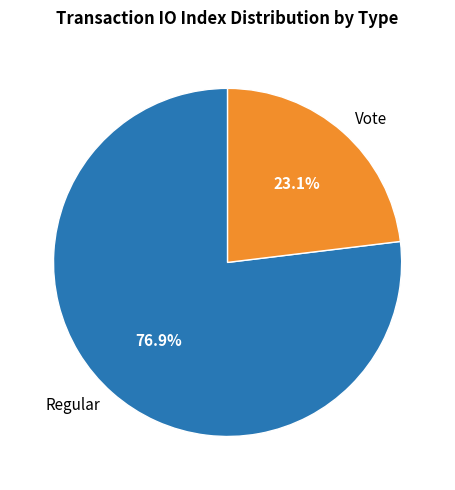

To the nearest percent, what is the combined percentage of Vote and Regular?

100%